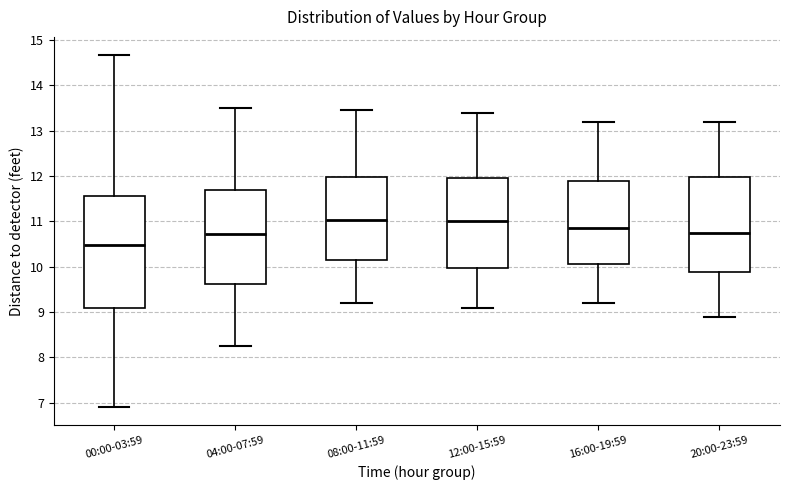

Reading left to right, transcribe this box plot: for each box, give where its median line is, the range the box spans, and where its two whiskers end, as read against the y-axis. The values are not printed on the chart, so give them approximately, as read against the axis.

00:00-03:59: median 10.5, box 9.1 to 11.6, whiskers 6.9 to 14.7
04:00-07:59: median 10.7, box 9.6 to 11.7, whiskers 8.3 to 13.5
08:00-11:59: median 11.0, box 10.1 to 12.0, whiskers 9.2 to 13.5
12:00-15:59: median 11.0, box 10.0 to 12.0, whiskers 9.1 to 13.4
16:00-19:59: median 10.9, box 10.1 to 11.9, whiskers 9.2 to 13.2
20:00-23:59: median 10.8, box 9.9 to 12.0, whiskers 8.9 to 13.2